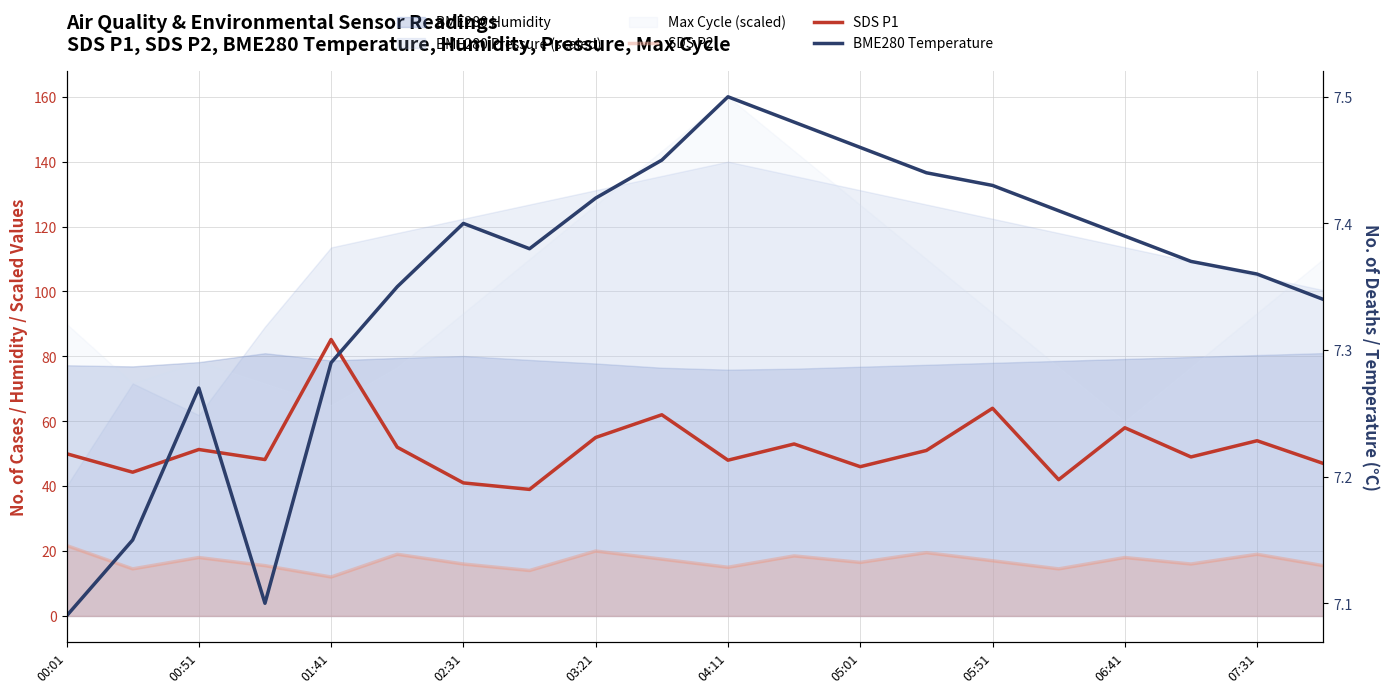

What is the average value of the SDS P1 series?

52.0